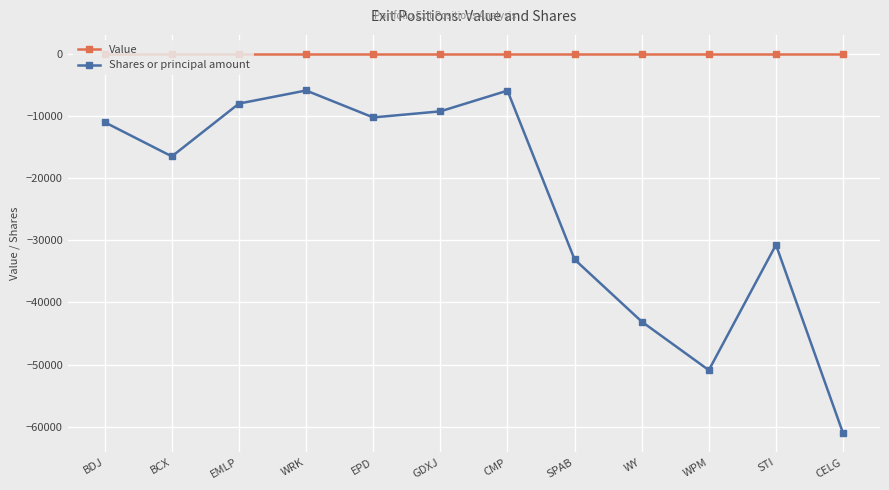

True or false: Value and Shares or principal amount intersect in this chart.

False